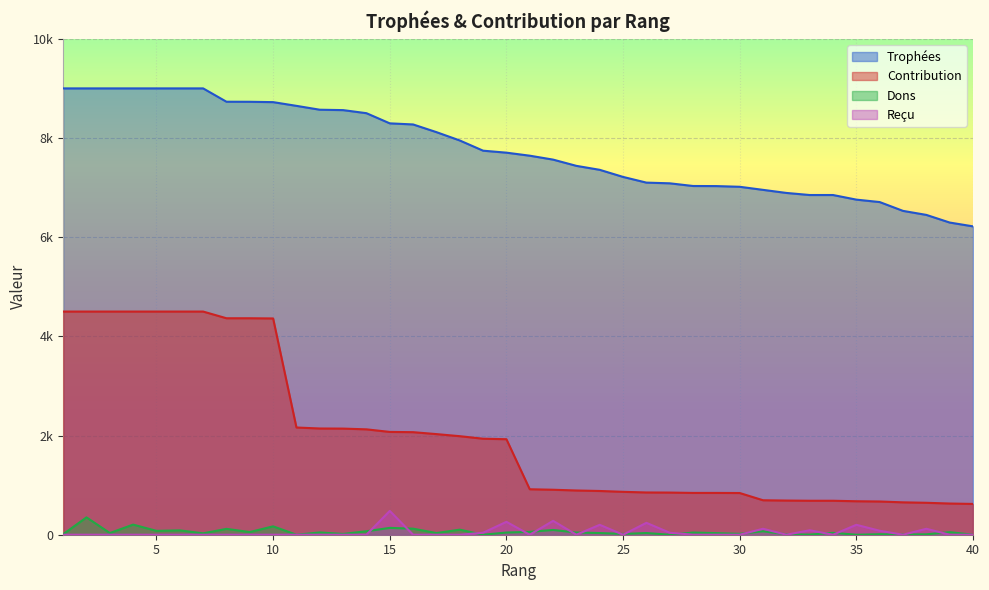

True or false: Contribution and Reçu intersect in this chart.

False